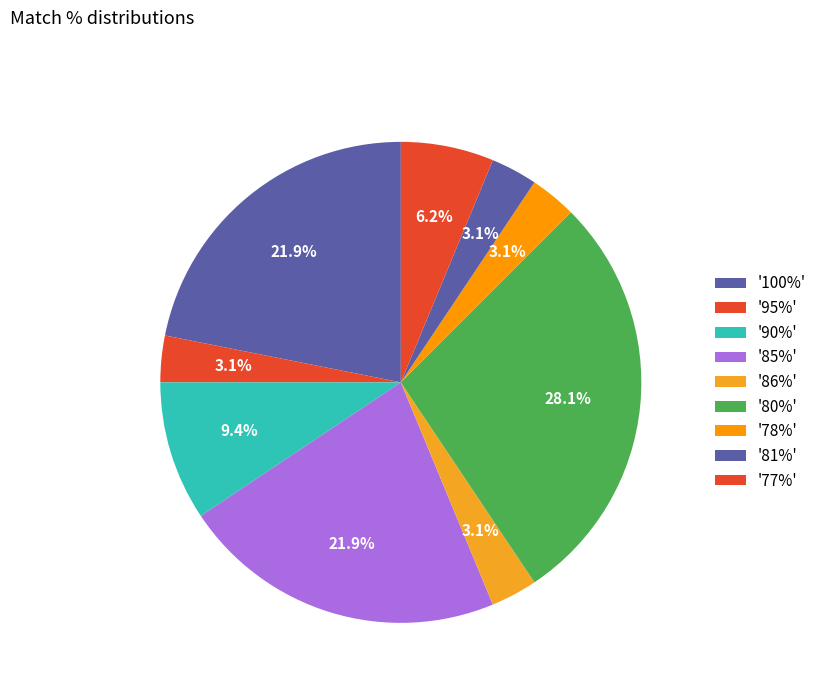

Count the number of slices in the pie.

9